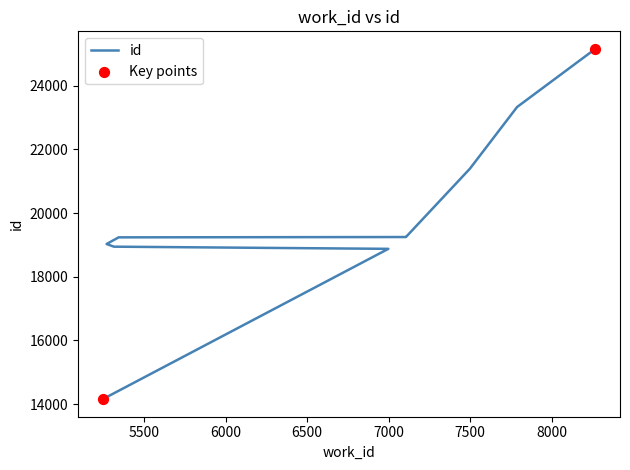

Which has a higher value, 5247 or 6998?

6998